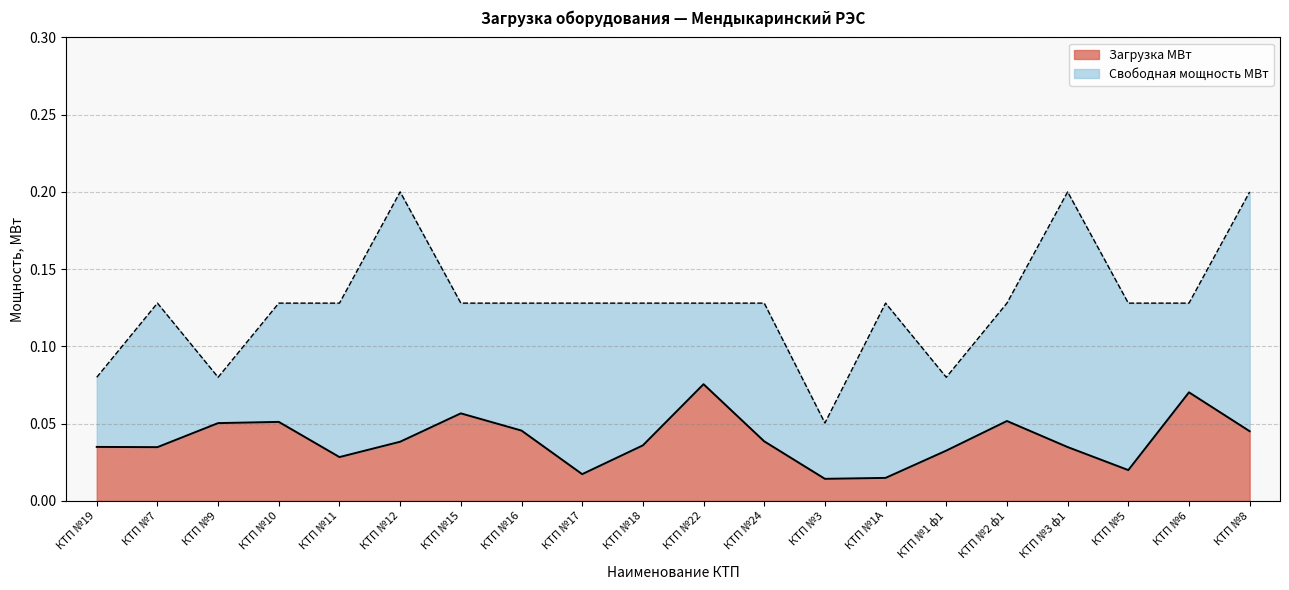

The chart shows a value of 0.0 at КТП №1 ф1. True or false?

False